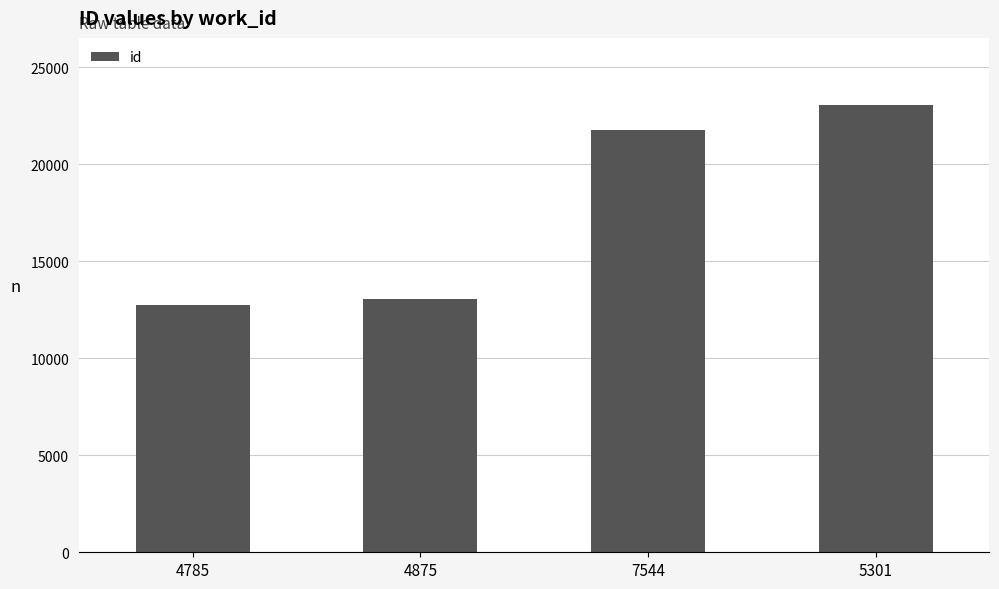

At which label is the value closest to 17912?

7544